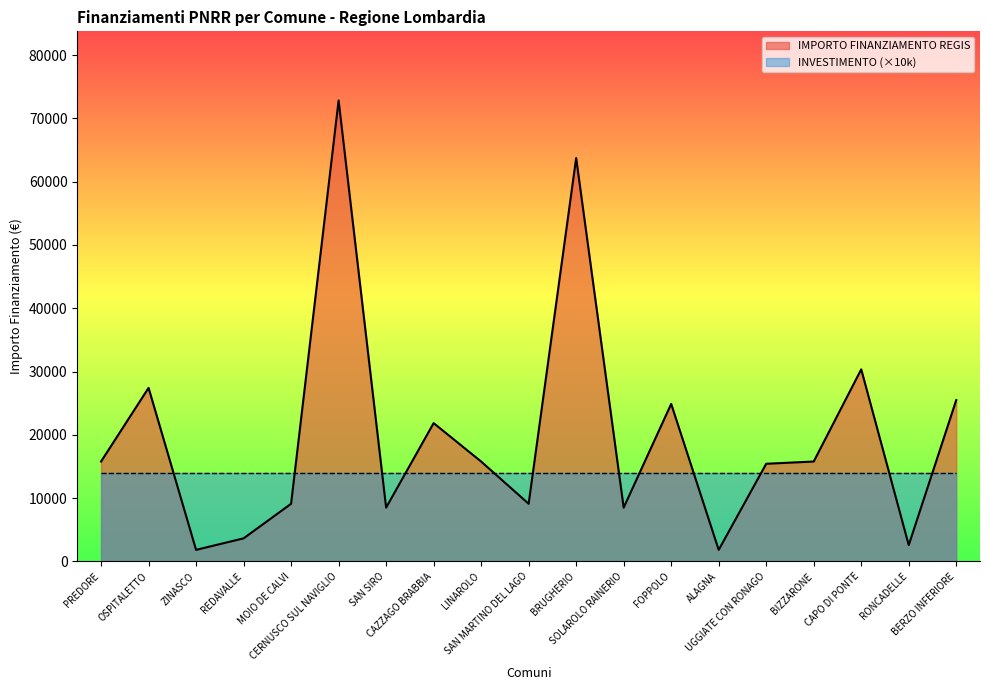

What is the ratio of the value at CAPO DI PONTE to the value at FOPPOLO?

1.2